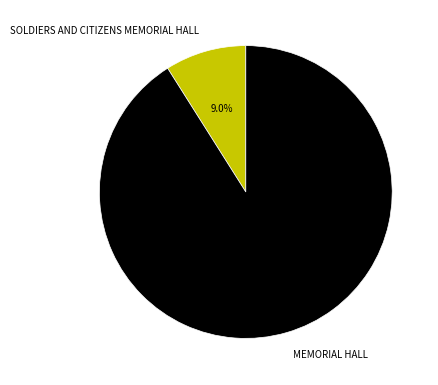

True or false: SOLDIERS AND CITIZENS MEMORIAL HALL accounts for 16% of the total.

False